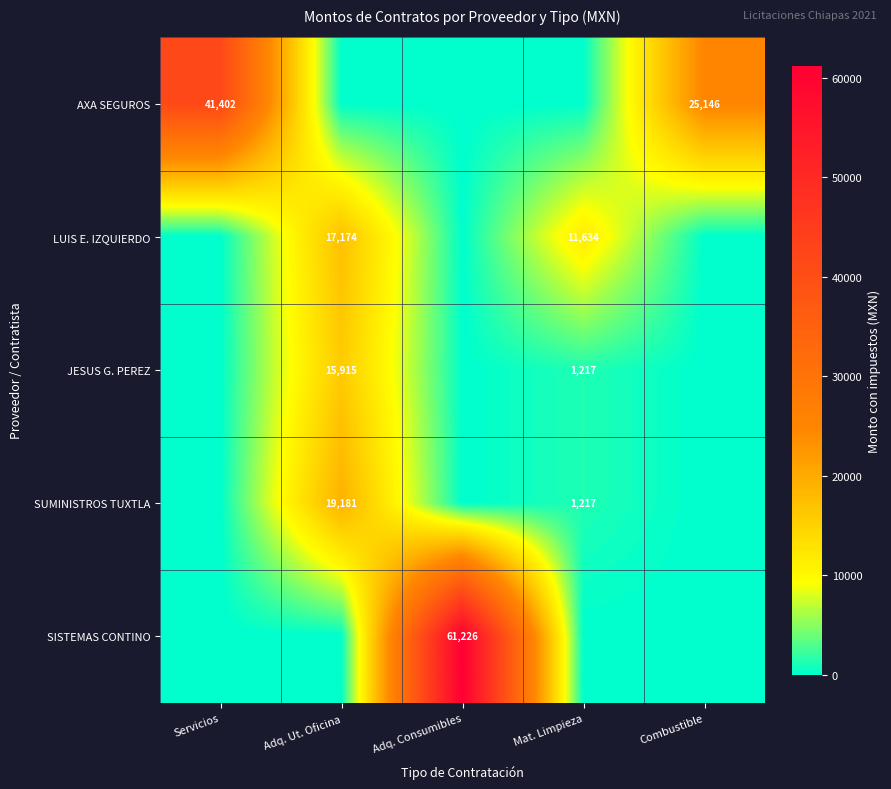

At which category is the sum across all series the highest?

Adq. Consumibles